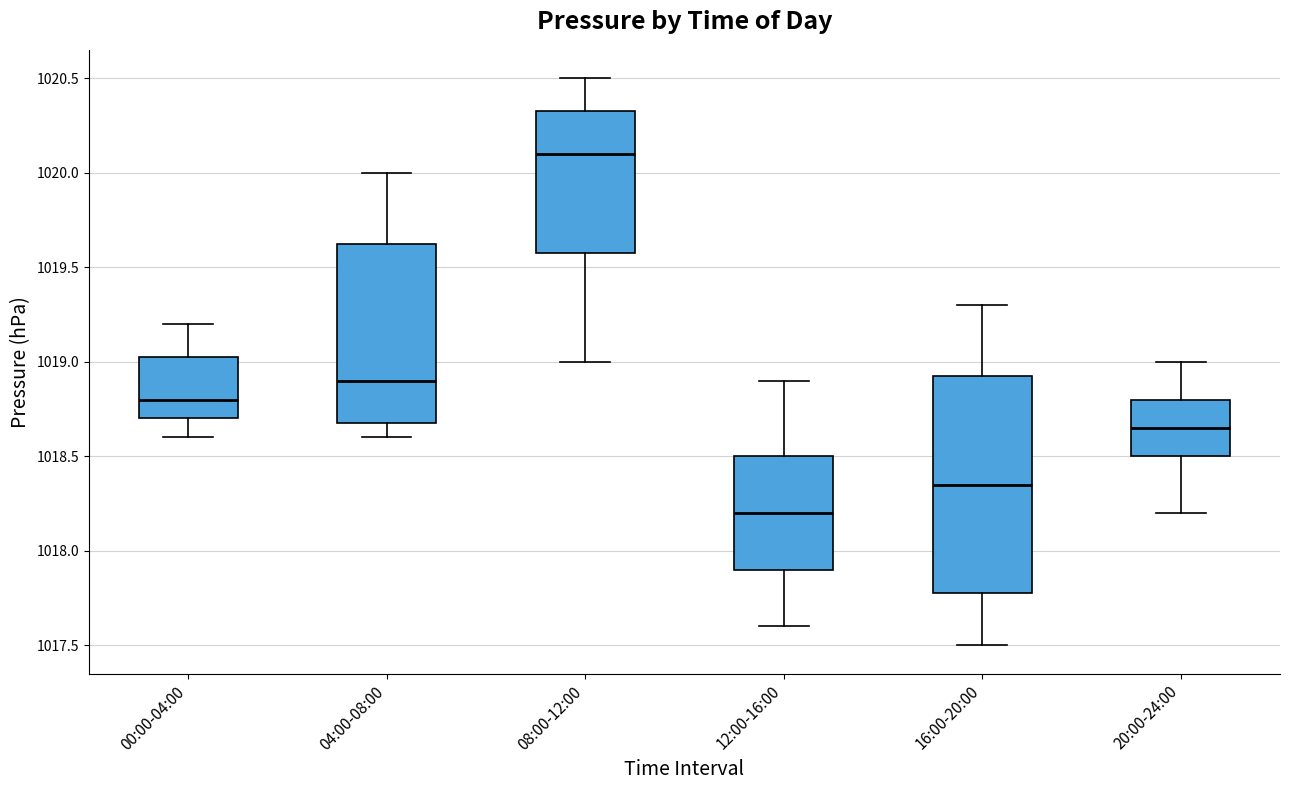

Reading left to right, transcribe this box plot: for each box, give where its median line is, the range the box spans, and where its two whiskers end, as read against the y-axis. The values are not printed on the chart, so give them approximately, as read against the axis.

00:00-04:00: median 1018.80, box 1018.70 to 1019.05, whiskers 1018.60 to 1019.20
04:00-08:00: median 1018.90, box 1018.70 to 1019.65, whiskers 1018.60 to 1020.00
08:00-12:00: median 1020.10, box 1019.60 to 1020.35, whiskers 1019.00 to 1020.50
12:00-16:00: median 1018.20, box 1017.90 to 1018.50, whiskers 1017.60 to 1018.90
16:00-20:00: median 1018.35, box 1017.80 to 1018.95, whiskers 1017.50 to 1019.30
20:00-24:00: median 1018.65, box 1018.50 to 1018.80, whiskers 1018.20 to 1019.00